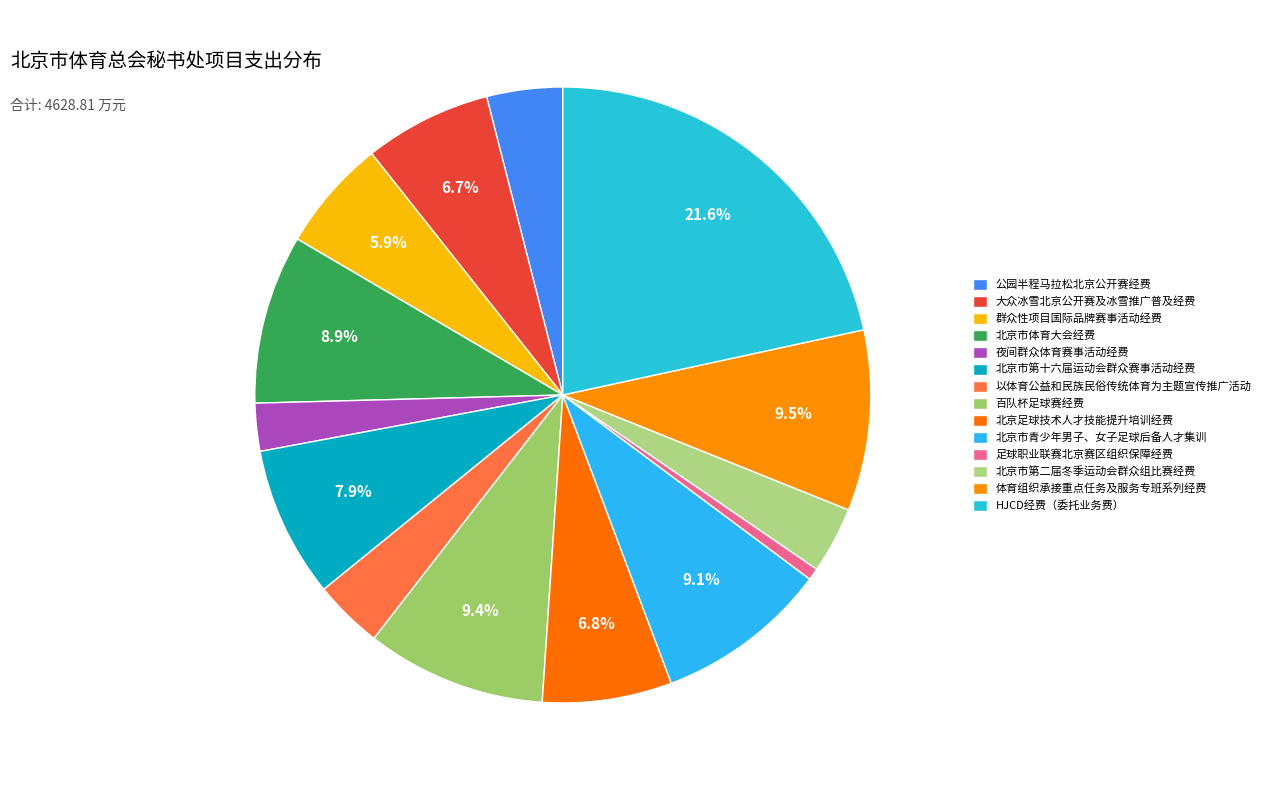

What portion of the pie excludes 群众性项目国际品牌赛事活动经费?

94.1%